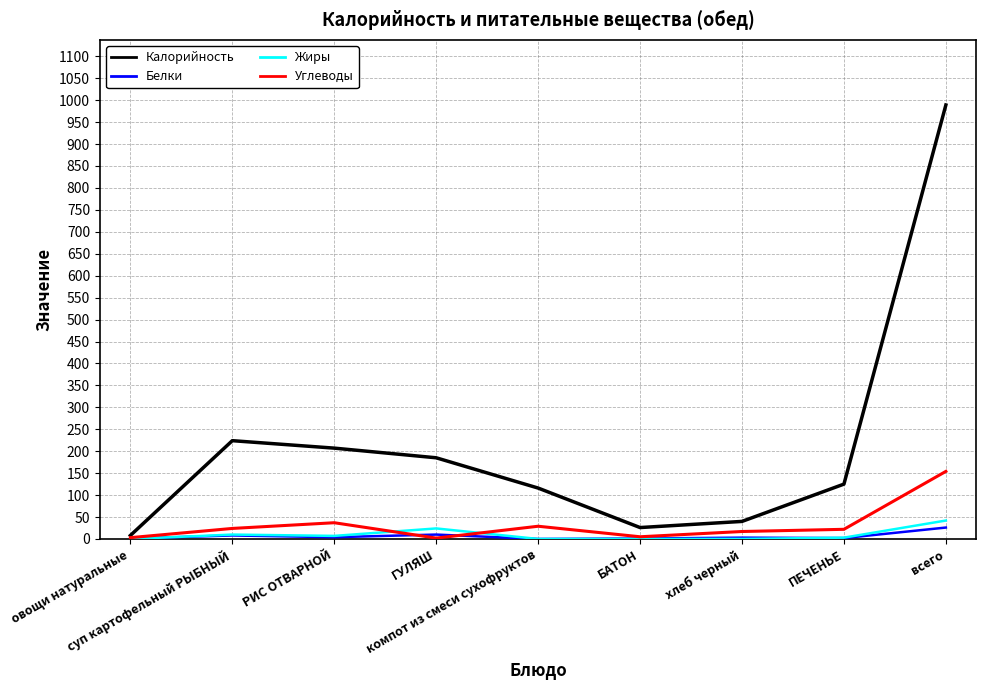

What is the difference between the maximum and minimum values in the Углеводы series?

152